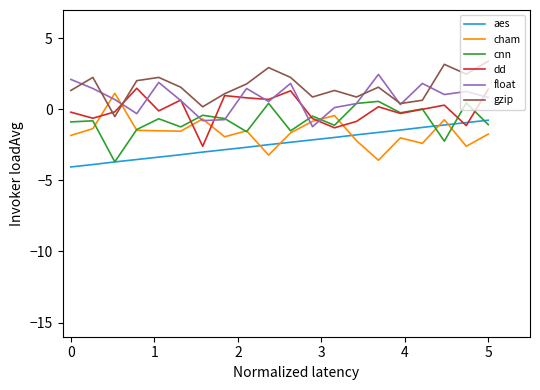

What is the maximum value shown in the chart?

3.4